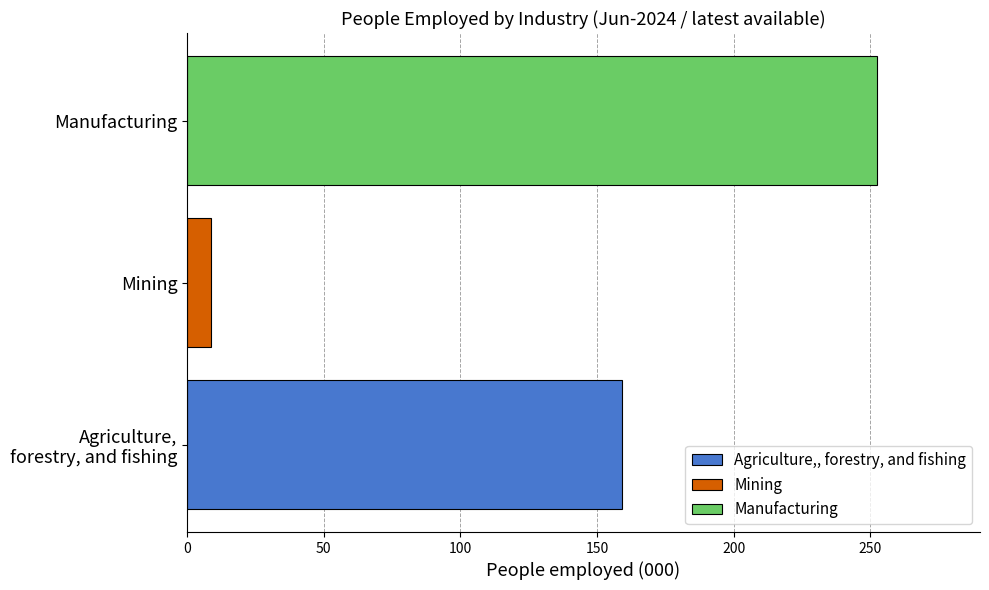

True or false: the data shows 8.8 at Mining.

True